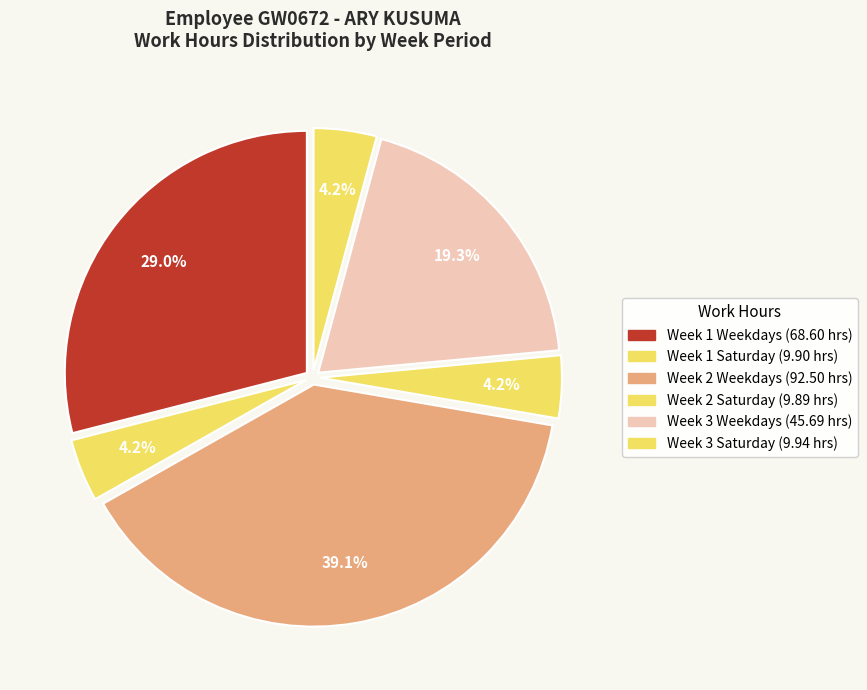

How many segments does this pie chart have?

6